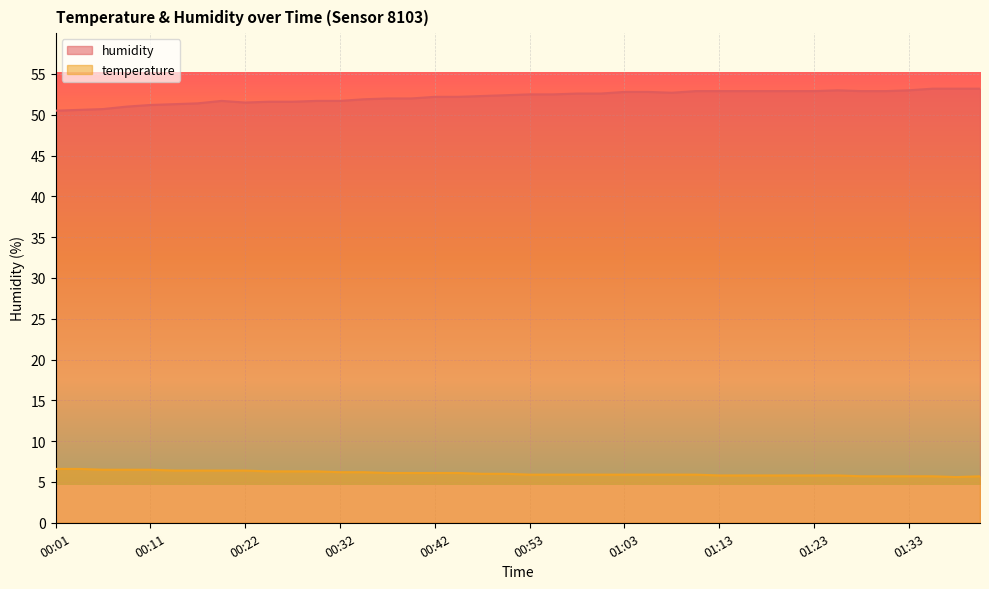

Which series has the largest total across all categories?

humidity